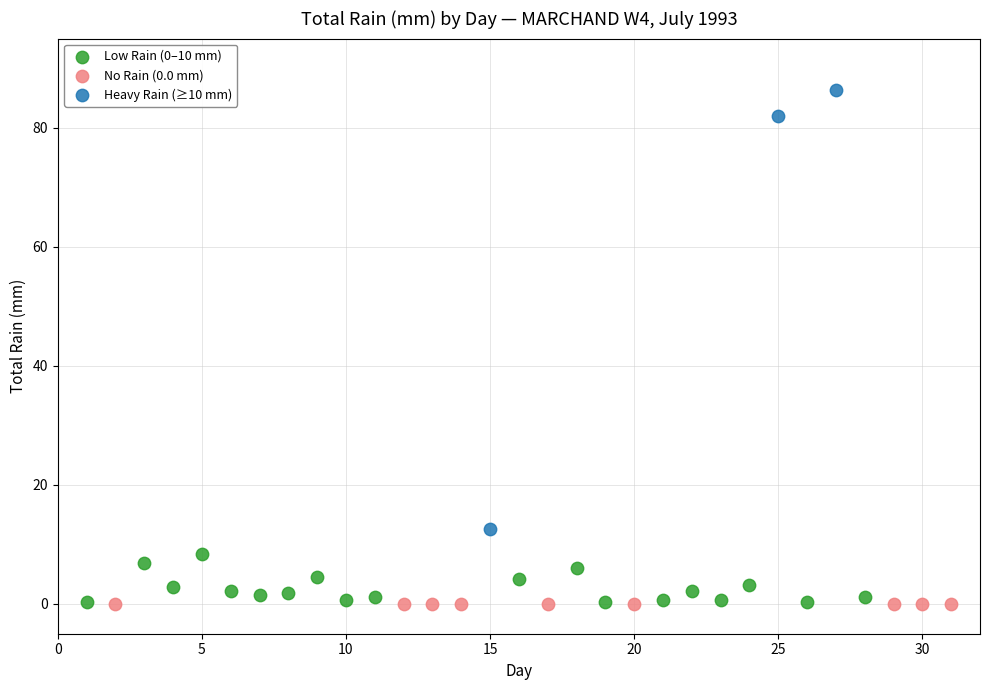

Which series contains the highest Y value?

Heavy Rain (≥10 mm)